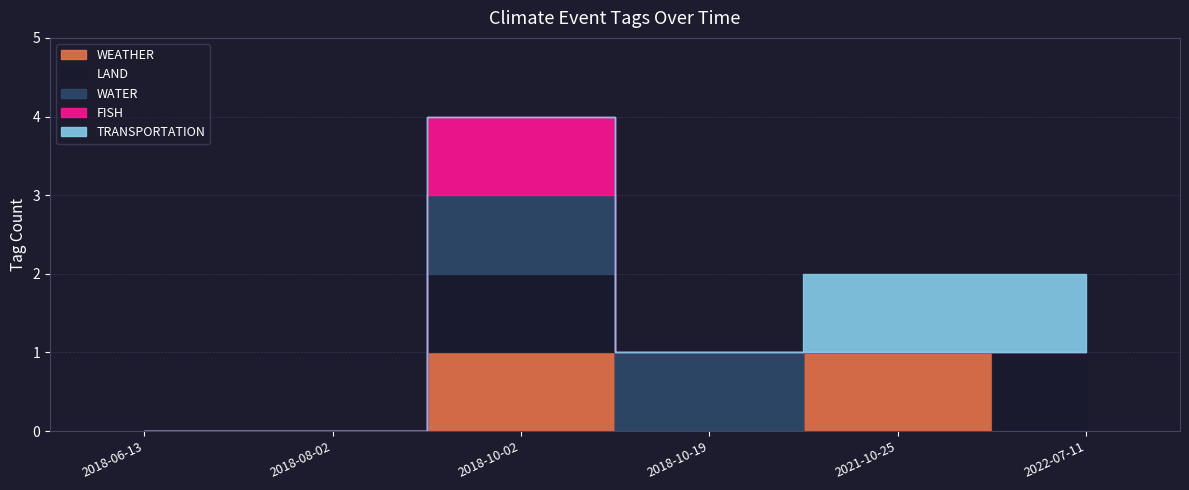

At which label does LAND reach its minimum?

2018-06-13